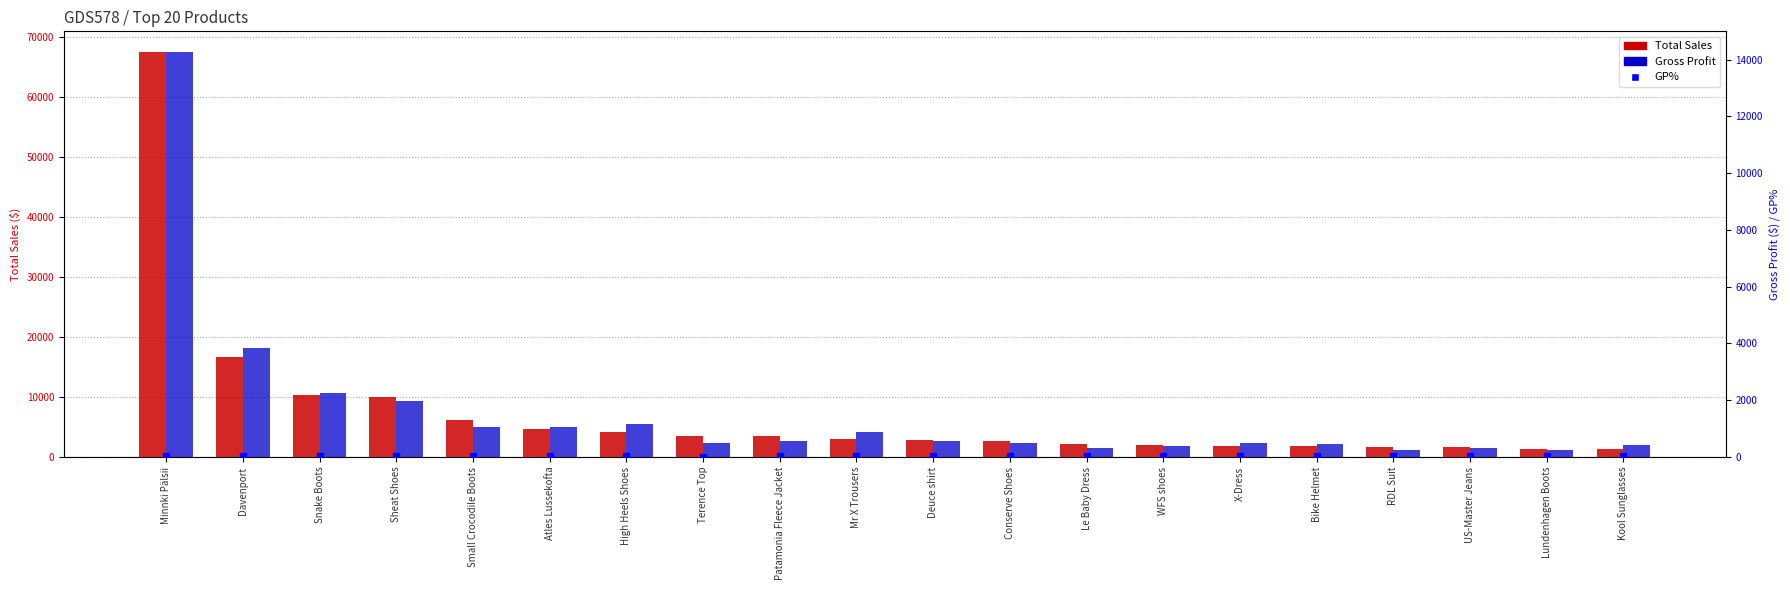

Is the value of Total Sales at Snake Boots greater than the value of Gross Profit at Patamonia Fleece Jacket?

Yes